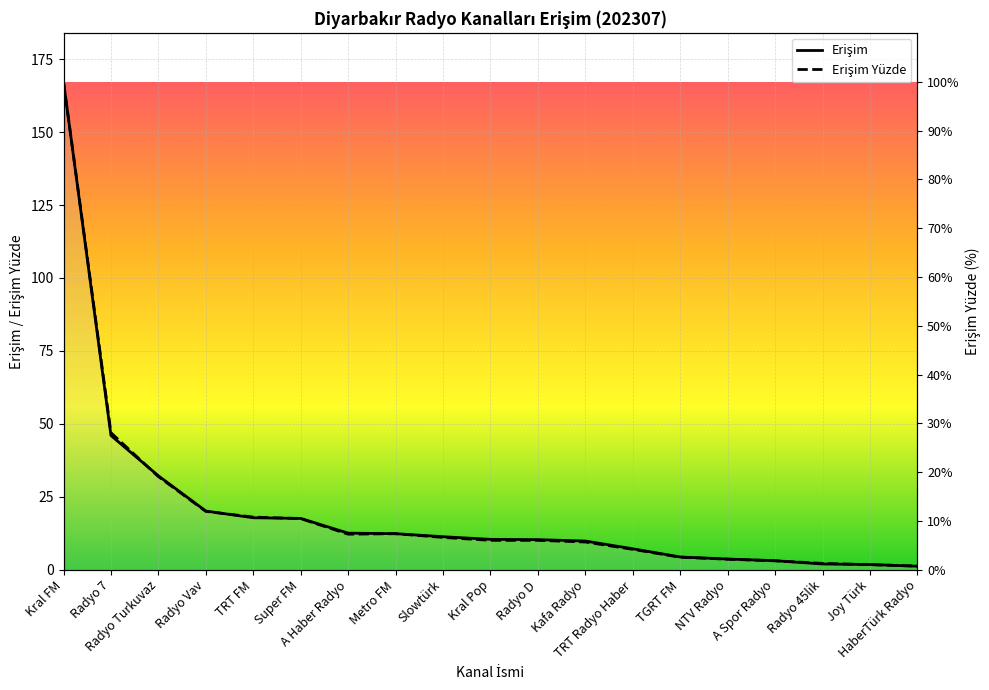

How many lines are shown in the chart?

2